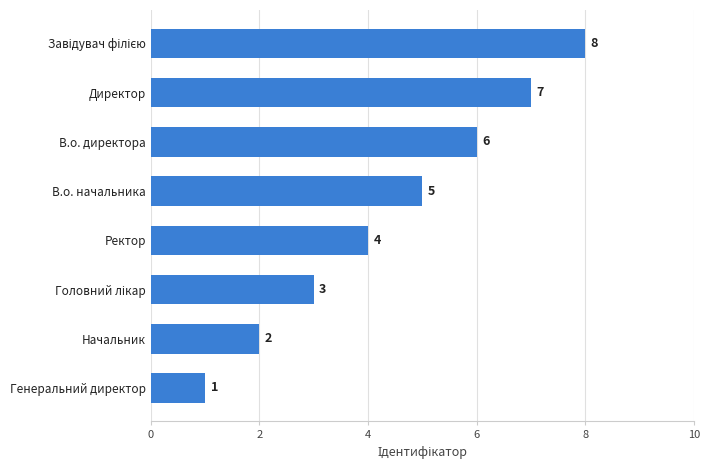

Count the values in the range 3 to 7.

5